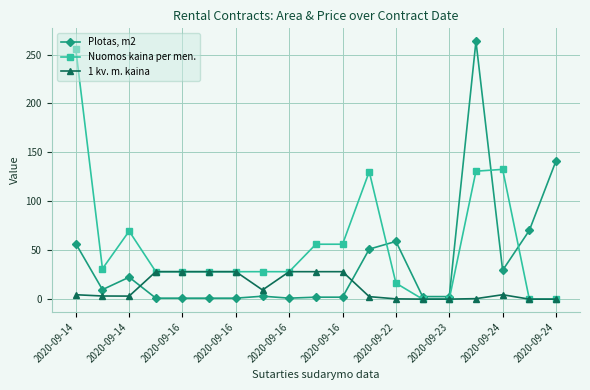

True or false: Nuomos kaina per men. has more than 0 points higher than both neighbors.

True